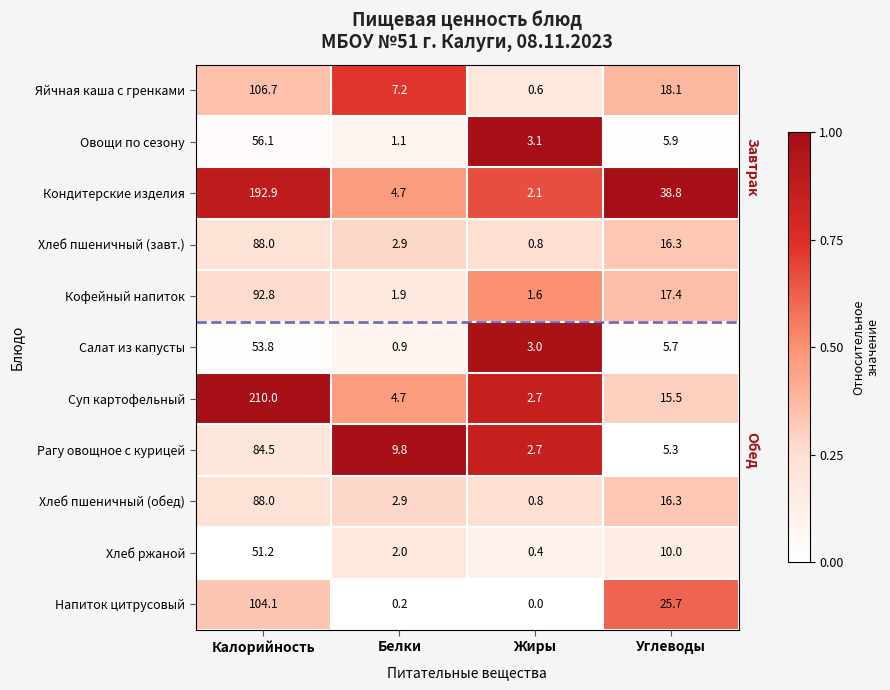

At which label is Овощи по сезону closest to 28?

Углеводы